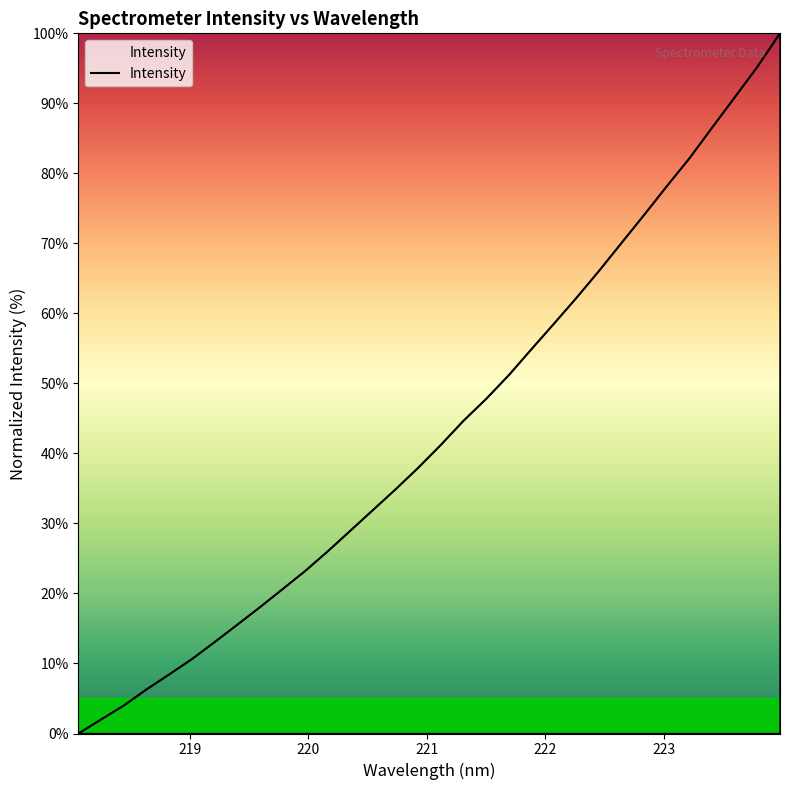

What is the difference between the maximum and minimum values?

100.0